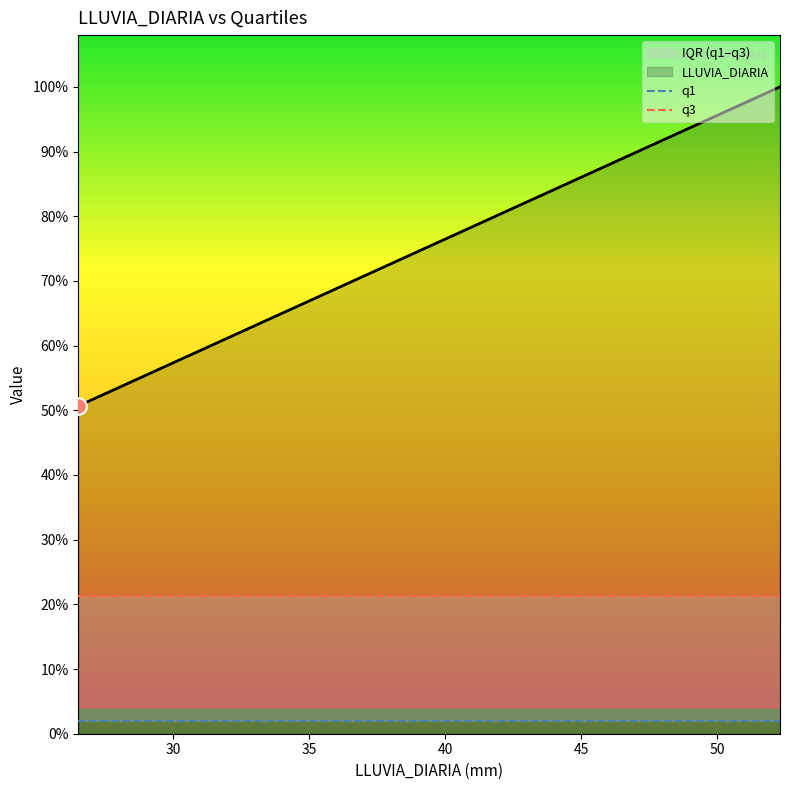

The q3 series shows 6.2 at 30. True or false?

False